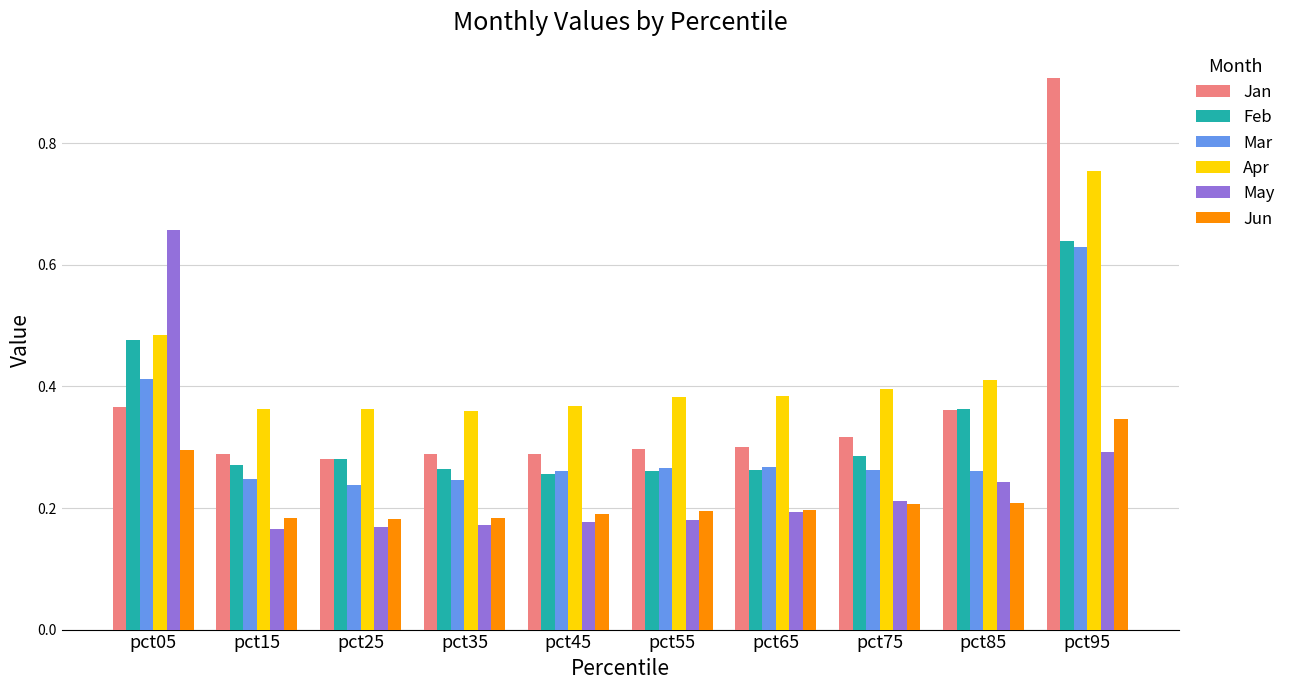

Are the bars horizontal?

No